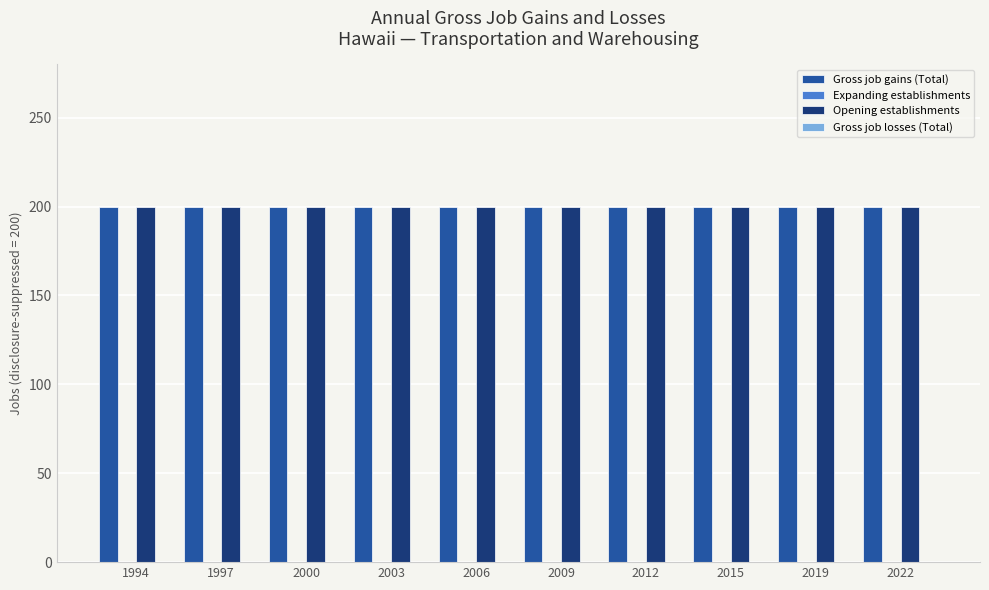

Which category has the highest value across all series?

1994